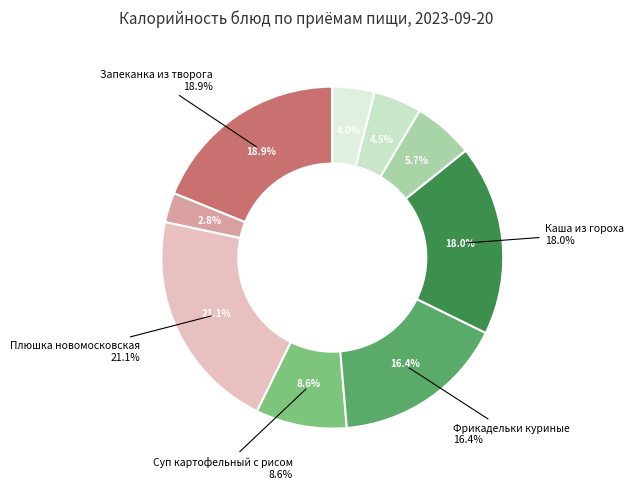

To the nearest percent, what is the difference between the Фрикадельки куриные and Хлеб ржаной slice percentages?

12%